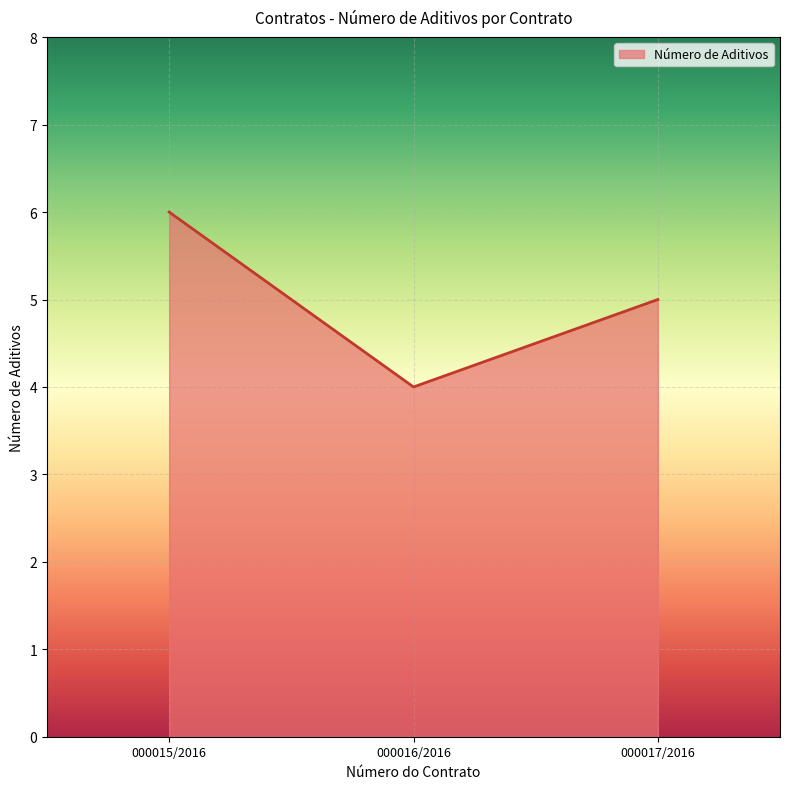

What is the change in value from 000015/2016 to 000016/2016?

-2